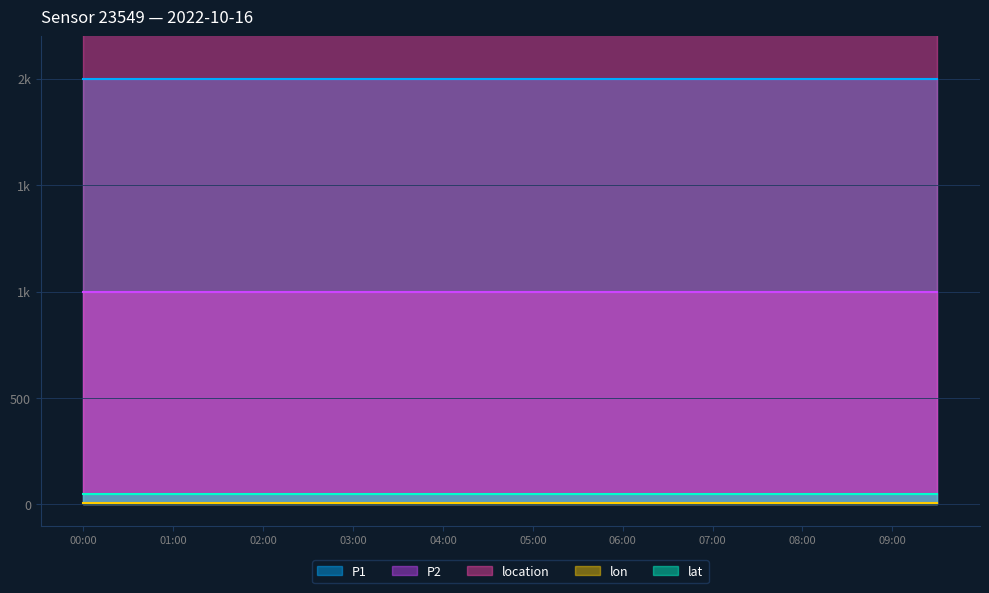

True or false: lat and P2 cross at least once.

False